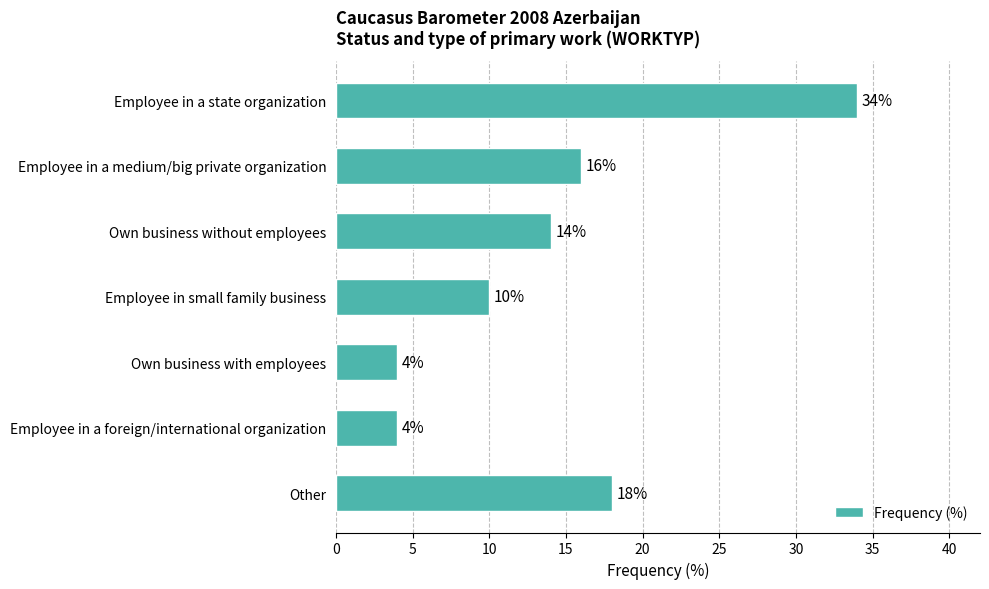

The value at Employee in a state organization is 34. True or false?

True